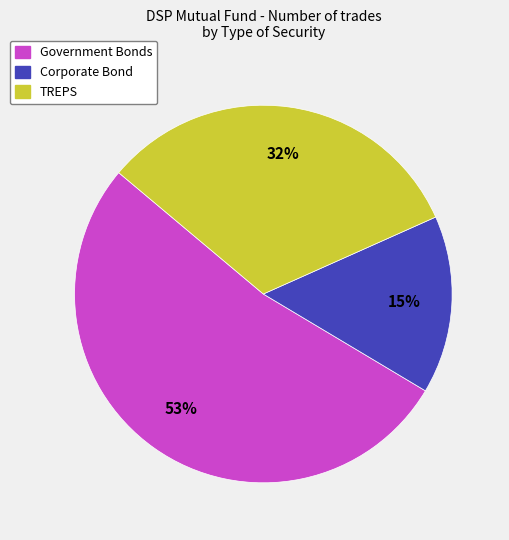

What is the smallest slice in the pie chart?

Corporate Bond